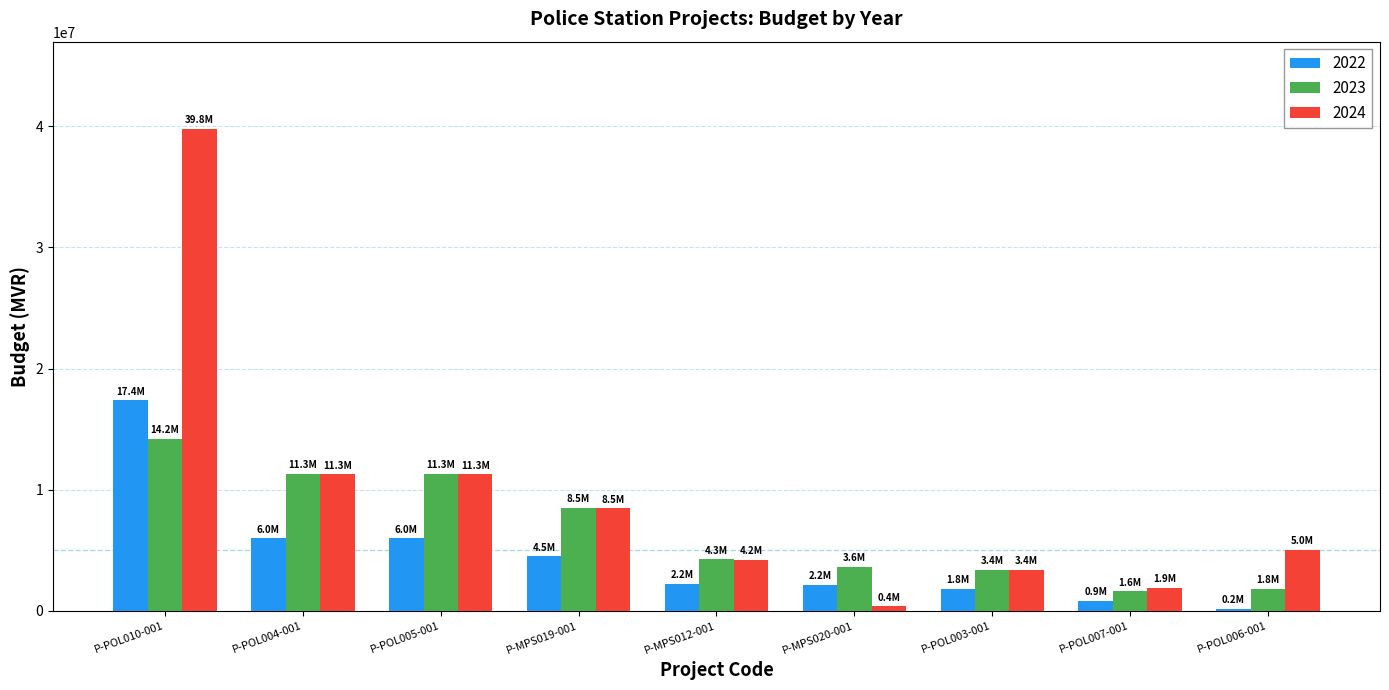

Is it true that 2022 equals 3630372 at P-MPS020-001?

False